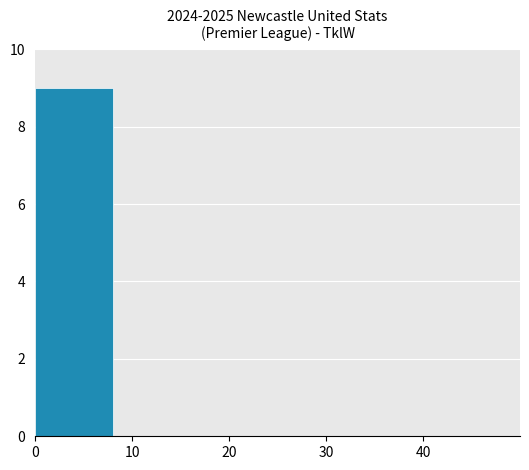

What is the greatest value displayed?

9